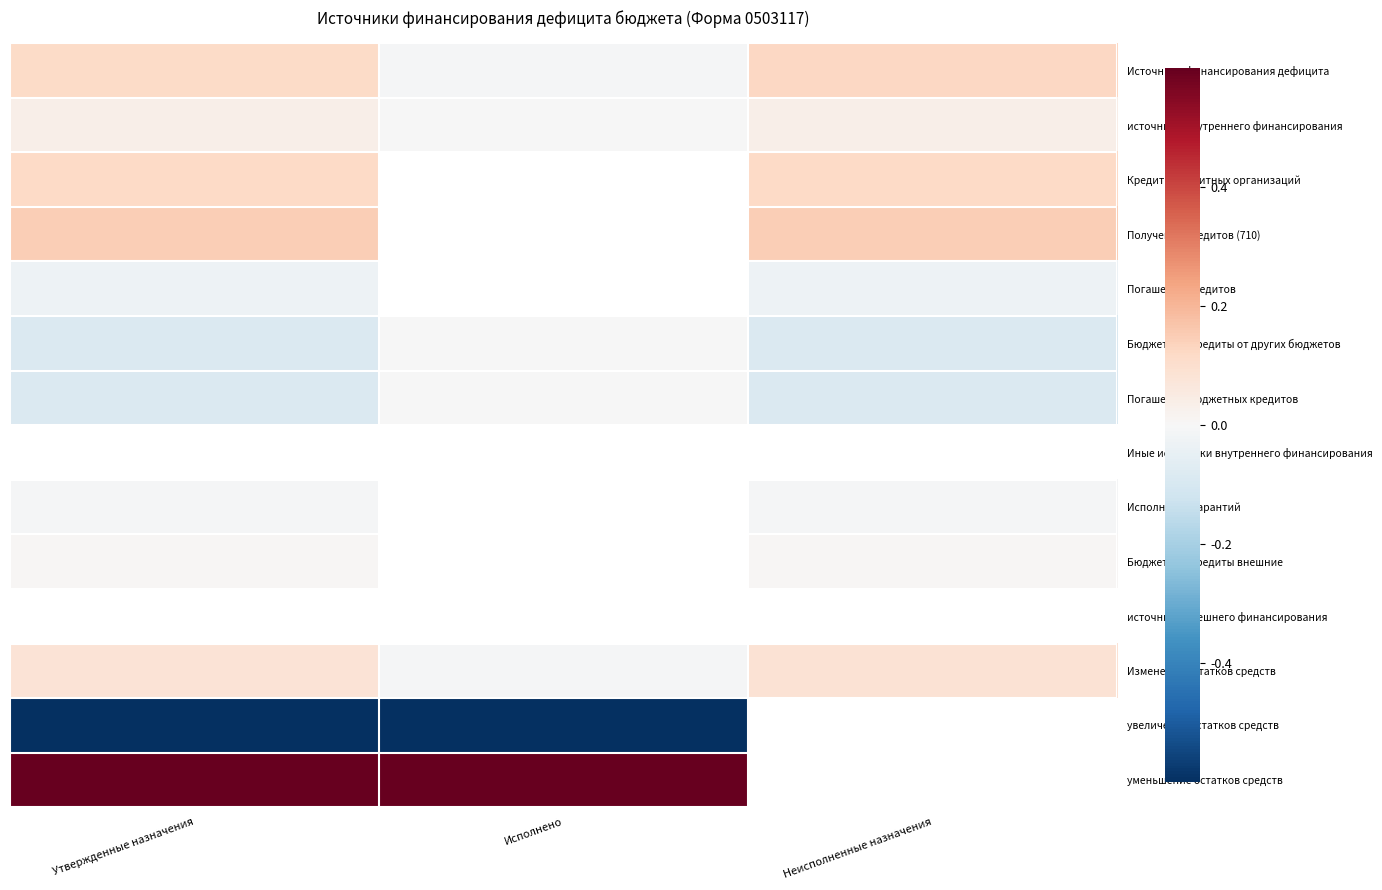

How many data points in Источники финансирования дефицита are above 0?

2